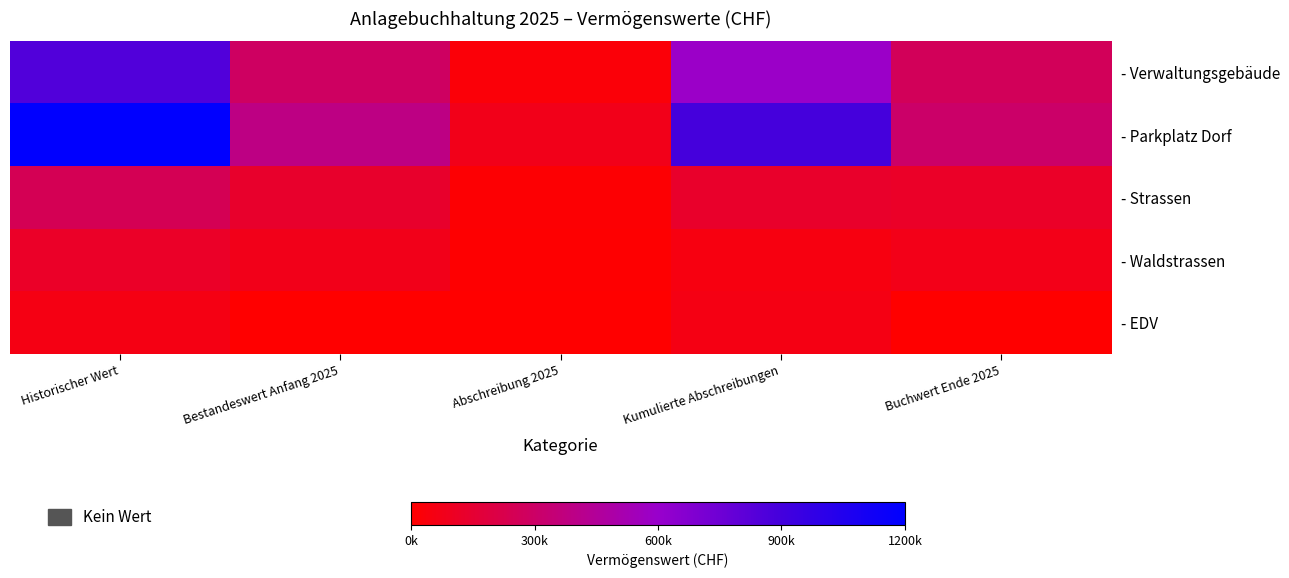

Count the number of categories in the chart.

5